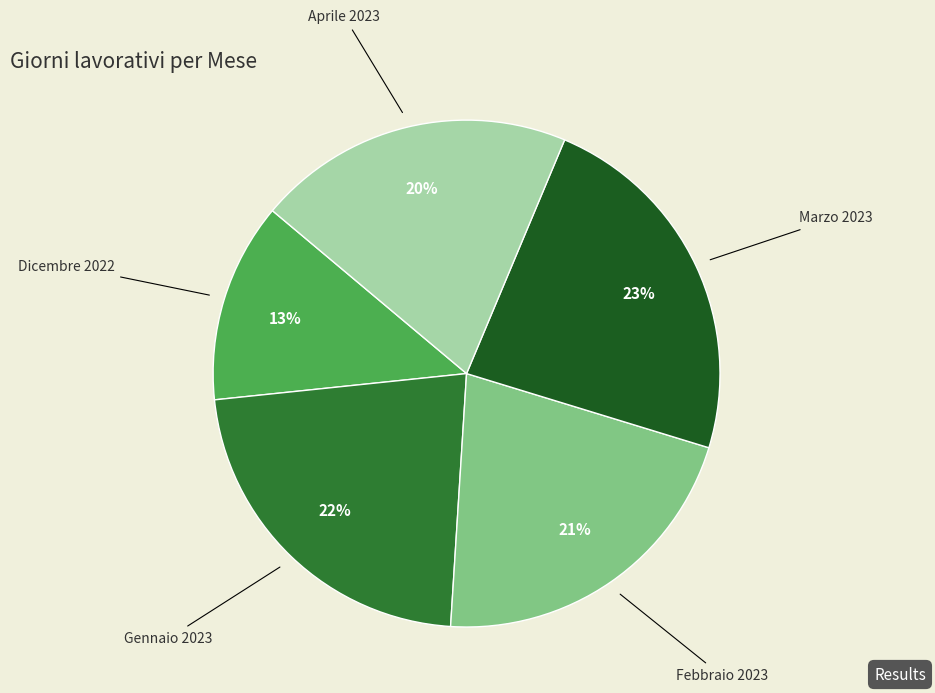

True or false: Aprile 2023 accounts for 20% of the total.

True